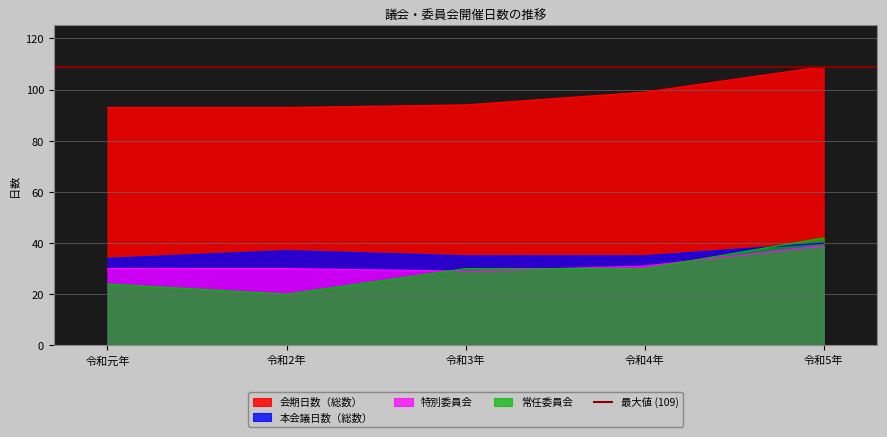

How many values in the 会期日数（総数） series exceed 94?

2